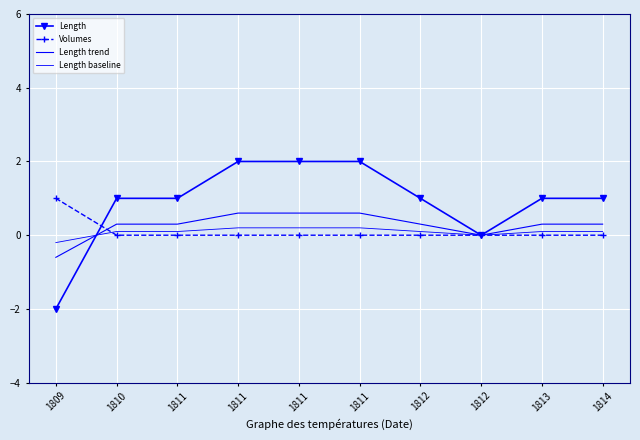

True or false: Length trend and Volumes intersect in this chart.

True